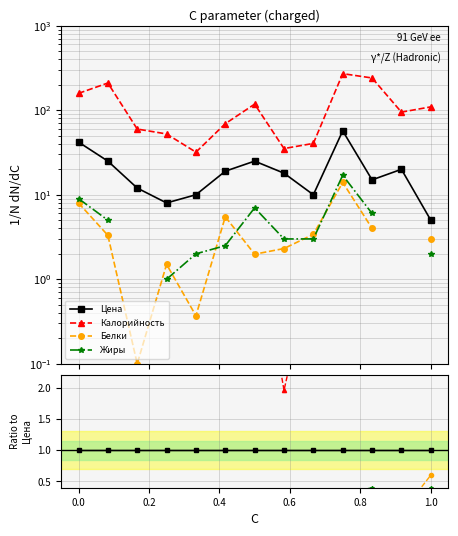

At which category does Жиры reach its first local valley?

0.2